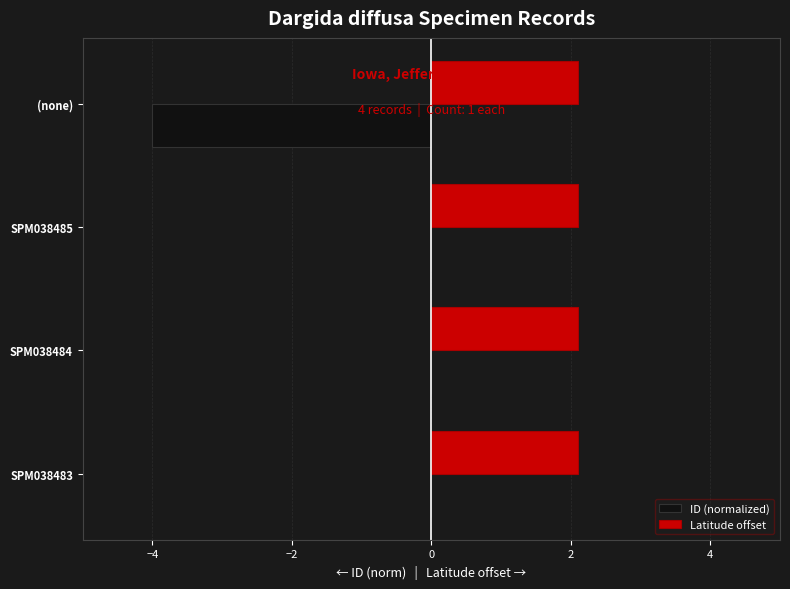

What is the greatest value displayed?

2.1